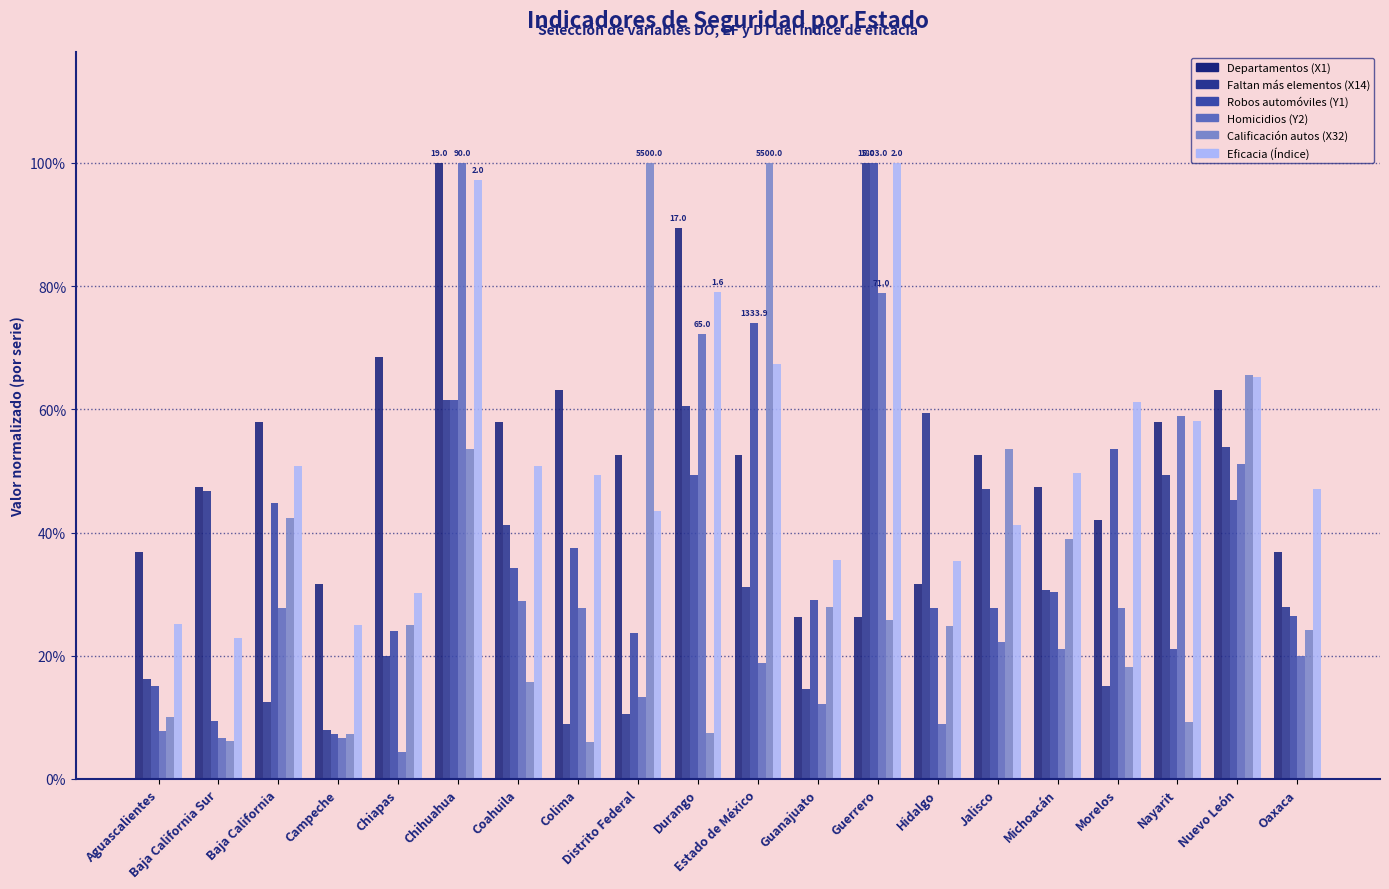

Between Campeche and Distrito Federal, which series saw the biggest shift?

Calificación autos (X32)